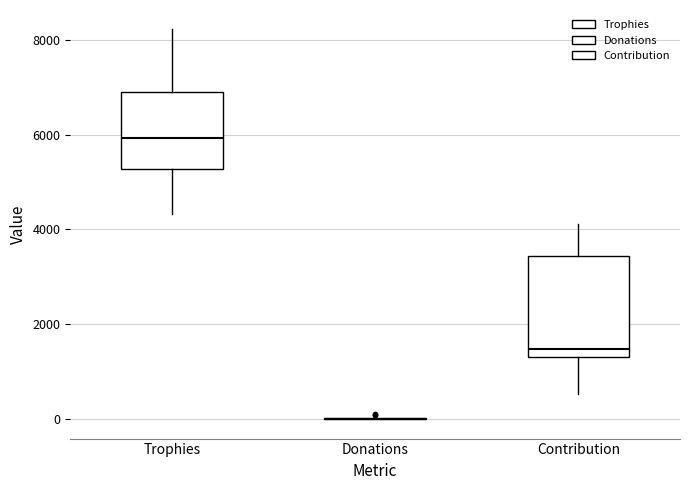

Reading left to right, read every box against the y-axis: the position of its median line, the range the box covers, and the ends of its whiskers. The values are not printed on the chart, so give them approximately, as read against the axis.

Trophies: median 6000, box 5200 to 6800, whiskers 4400 to 8200
Donations: box collapsed to a line at 0, whiskers 0 to 0
Contribution: median 1400 (just above the box's lower edge), box 1400 to 3400, whiskers 600 to 4200